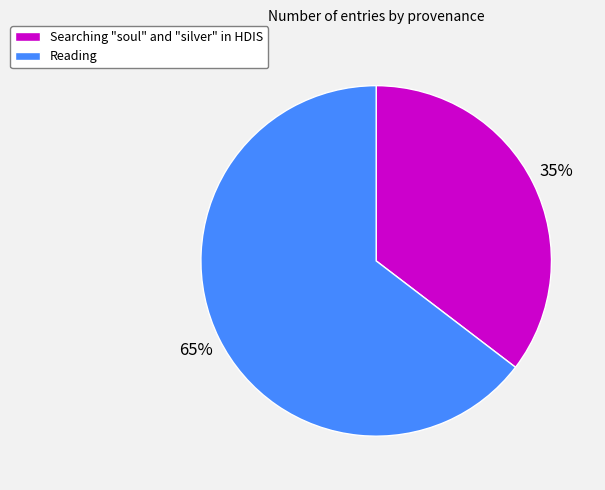

What is the majority slice?

Reading